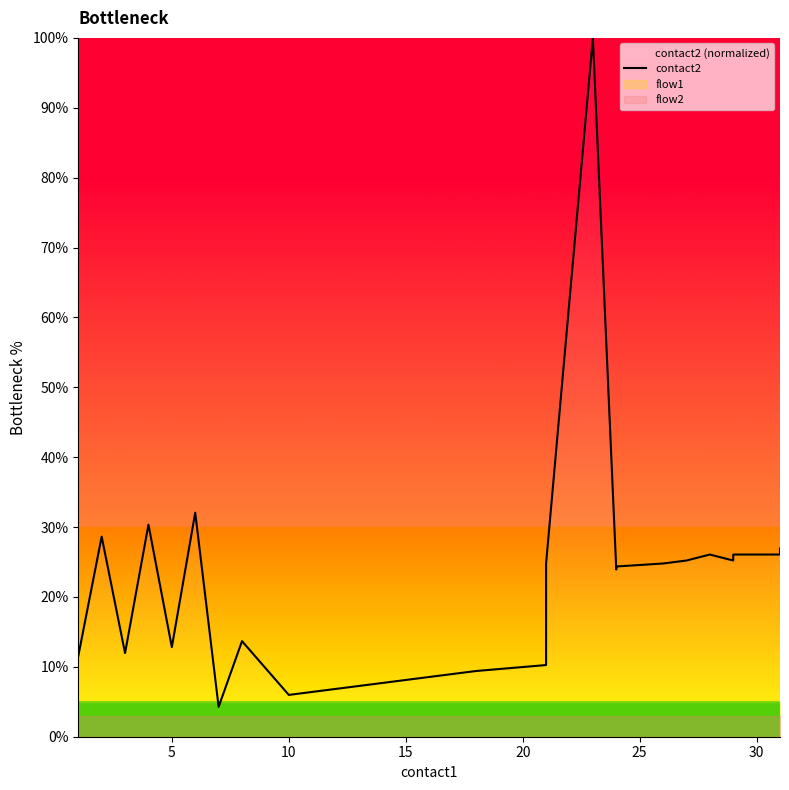

Reading left to right, extract all data points from this chart.

11.5	28.6	12.0	30.3	12.8	32.1	4.3	13.7	6.0	6.4	6.8	7.3	7.7	8.1	8.5	9.0	9.4	10.3	23.9	24.8	100.0	23.9	24.4	24.8	25.2	26.1	25.2	26.1	26.1	26.9